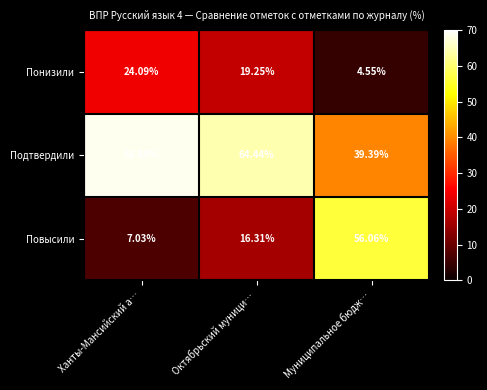

Which series has the largest range (max minus min)?

Повысили